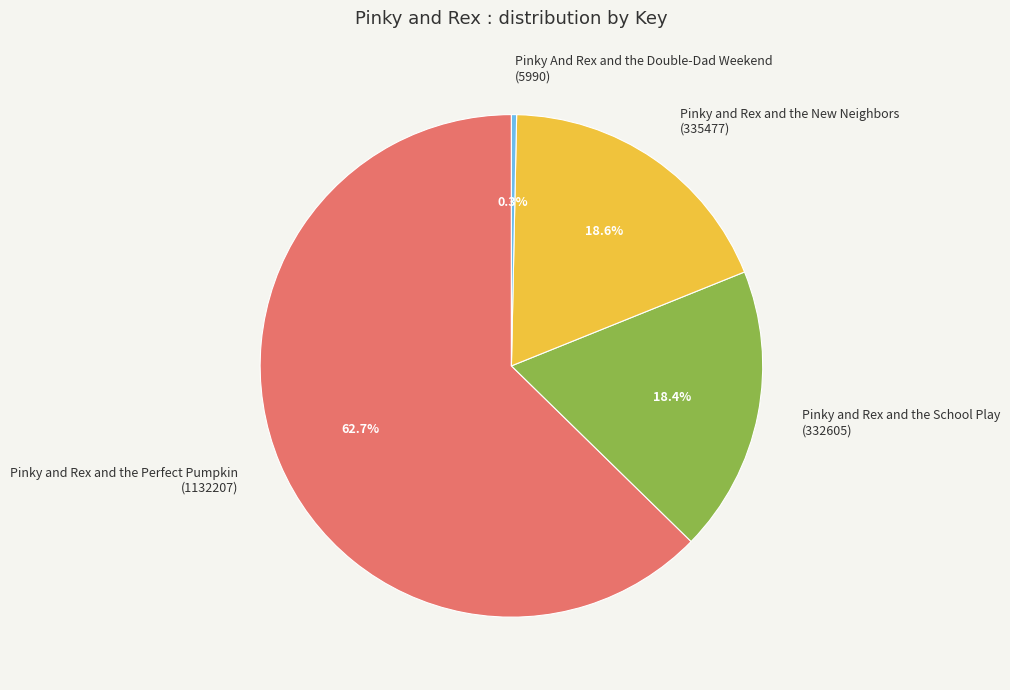

How many segments does this pie chart have?

4